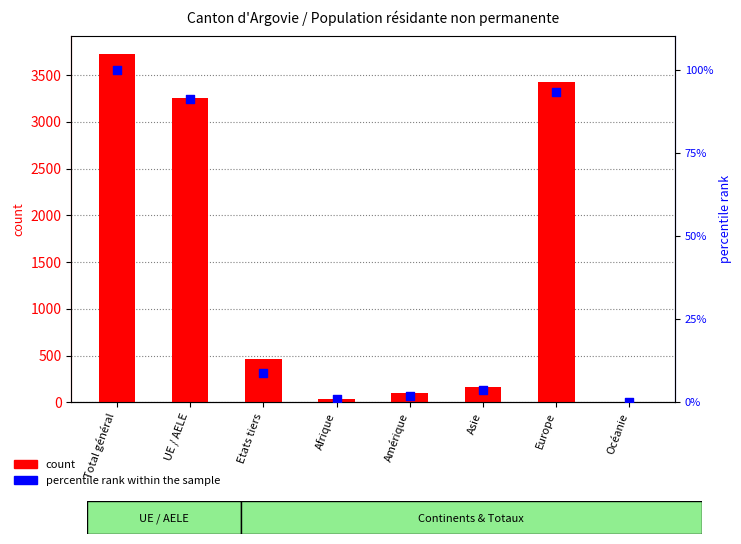

Which series reaches the minimum Y coordinate?

percentile rank within the sample